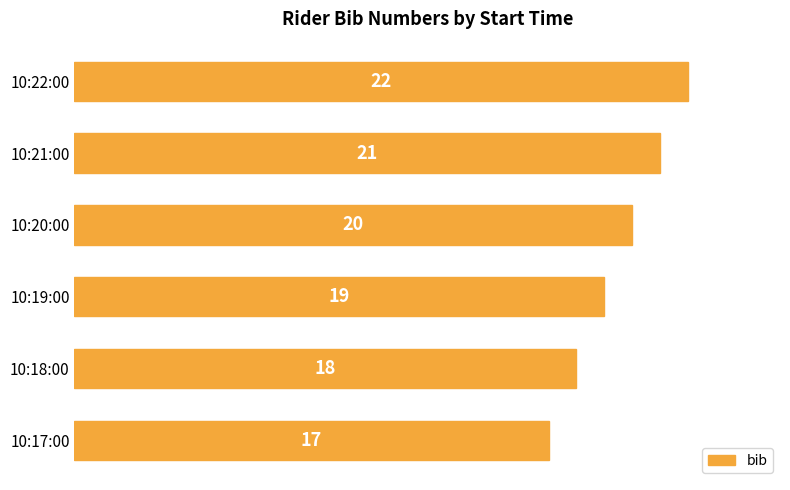

What is the difference between the second highest and minimum values?

4